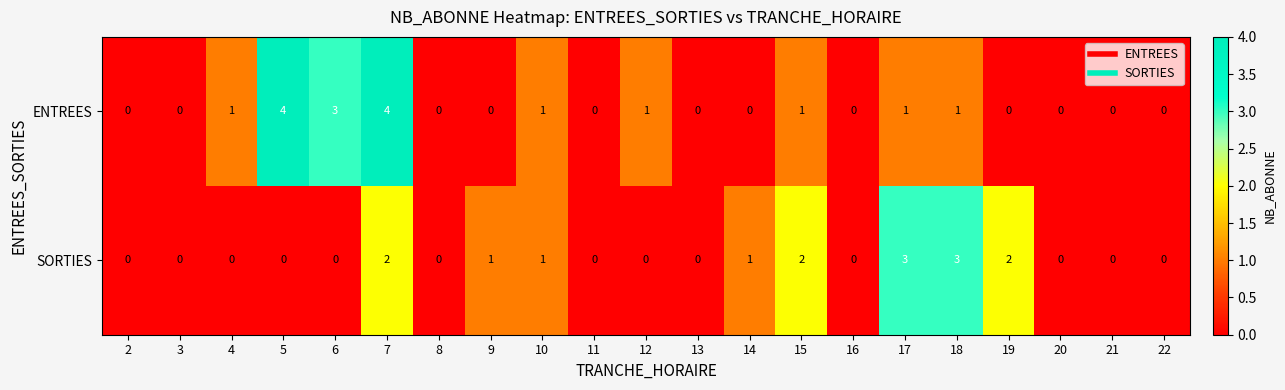

How many positive values does the ENTREES series have?

9